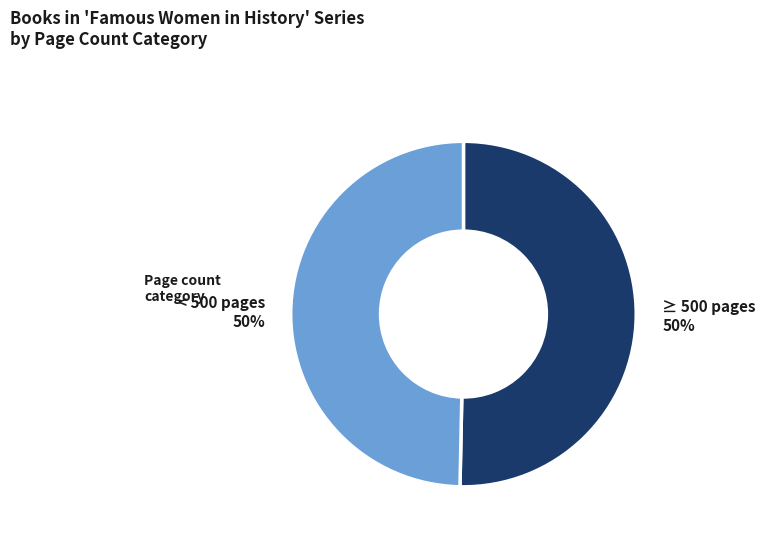

What percentage is the ≥ 500 pages slice, to the nearest percent?

50%